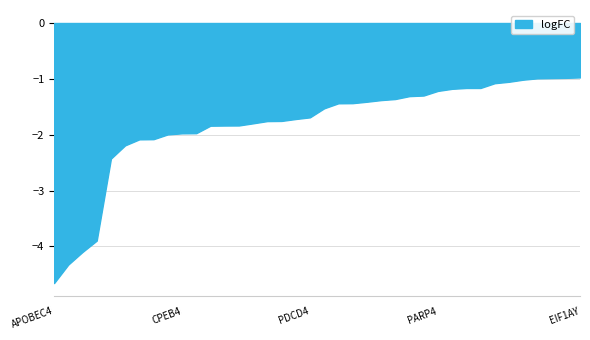

What is the greatest value displayed?

-1.0